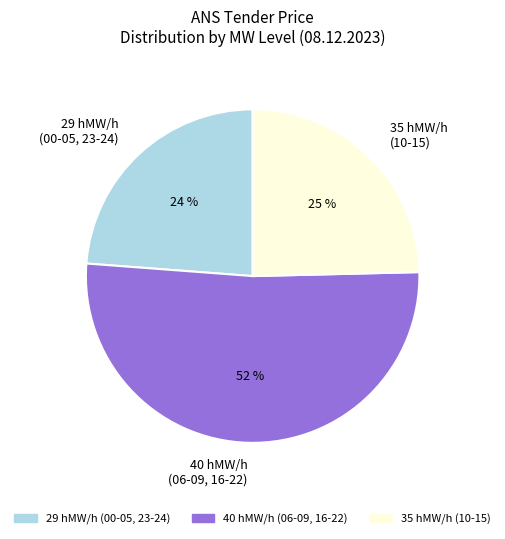

How many slices are in this pie chart?

3